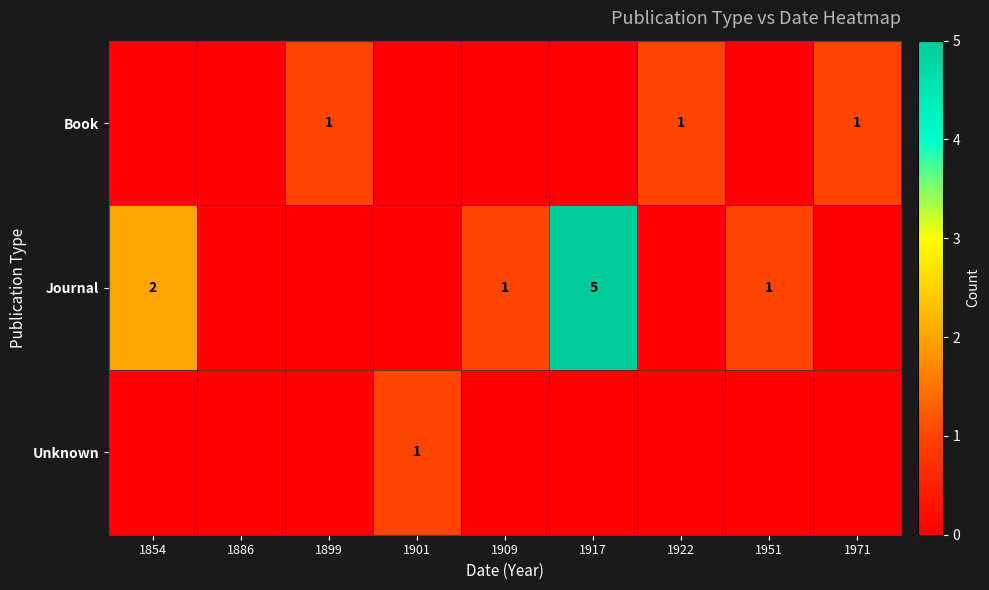

Is it true that Book equals 2 at 1922?

False